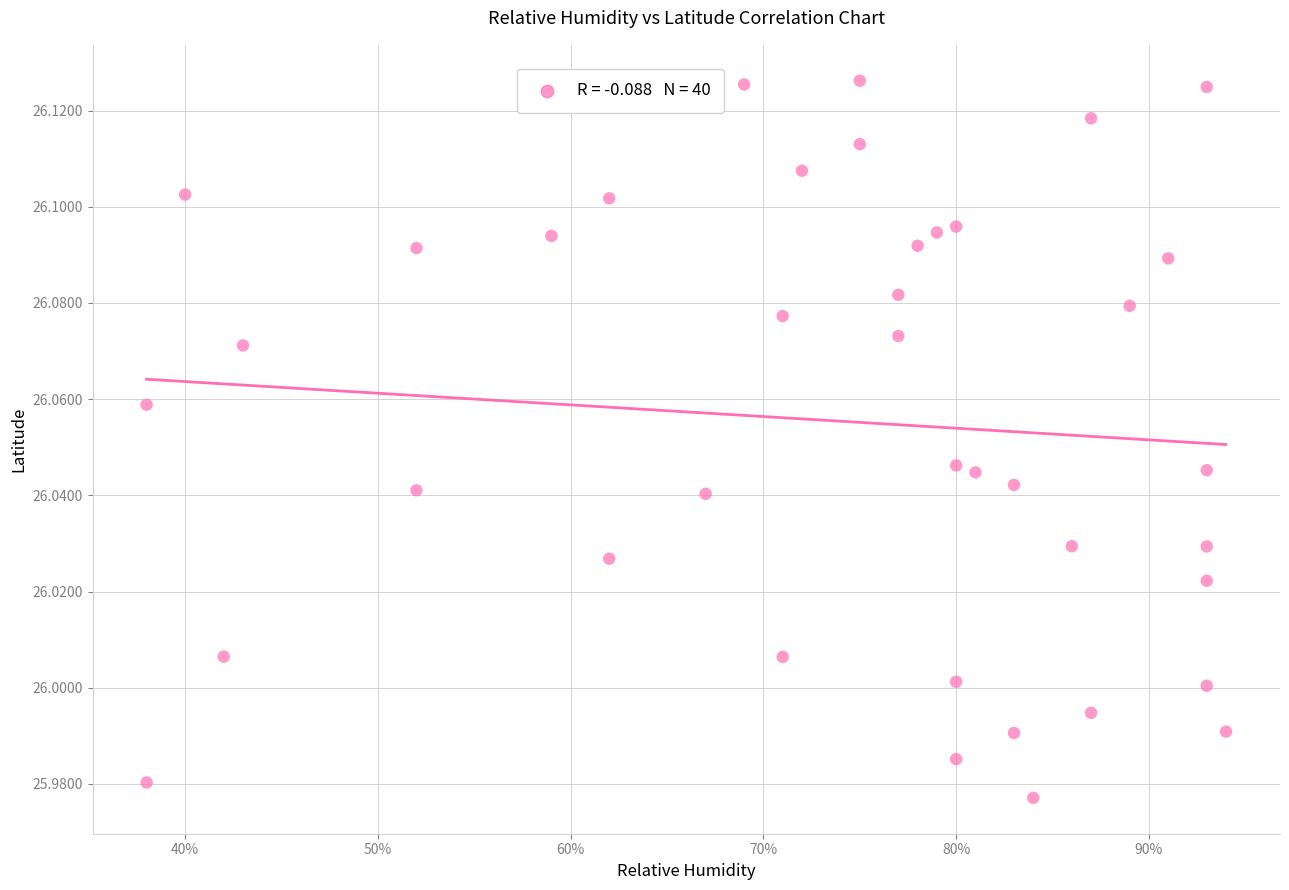

What is the range of X values (max minus min)?

56.0